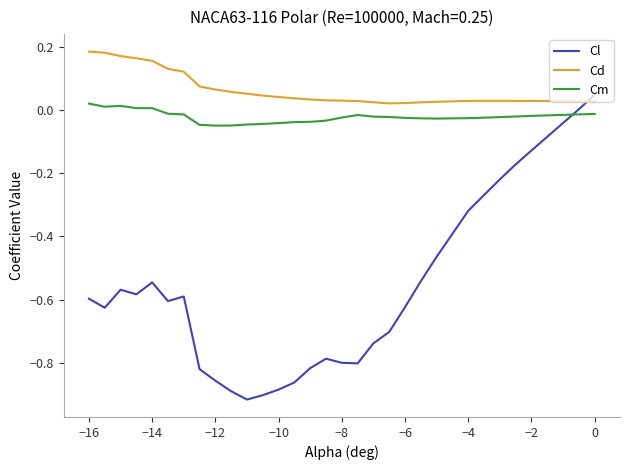

After their last crossing, which series has the higher values: Cl or Cm?

Cl